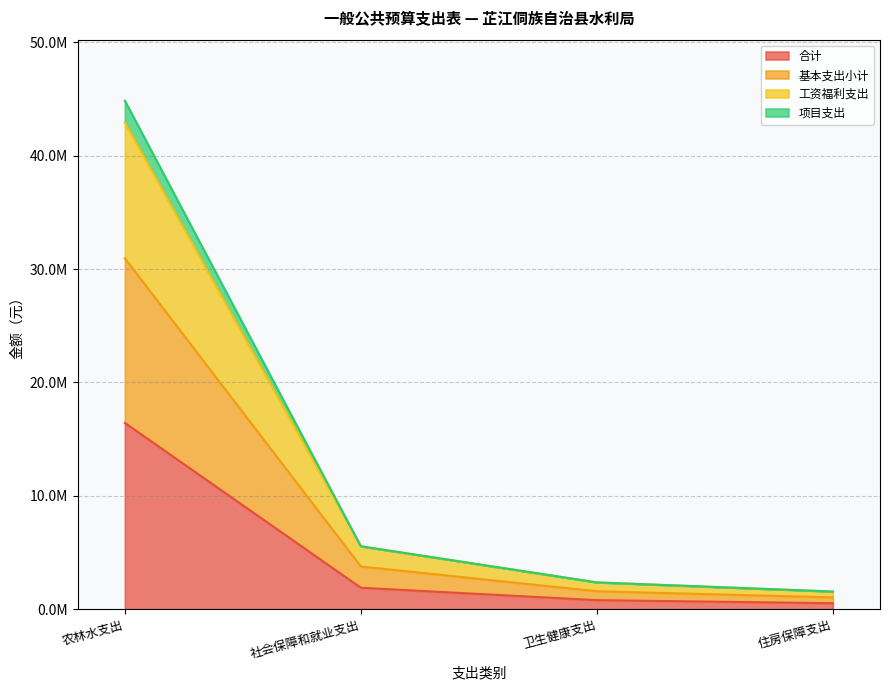

True or false: 工资福利支出 and 项目支出 intersect in this chart.

False